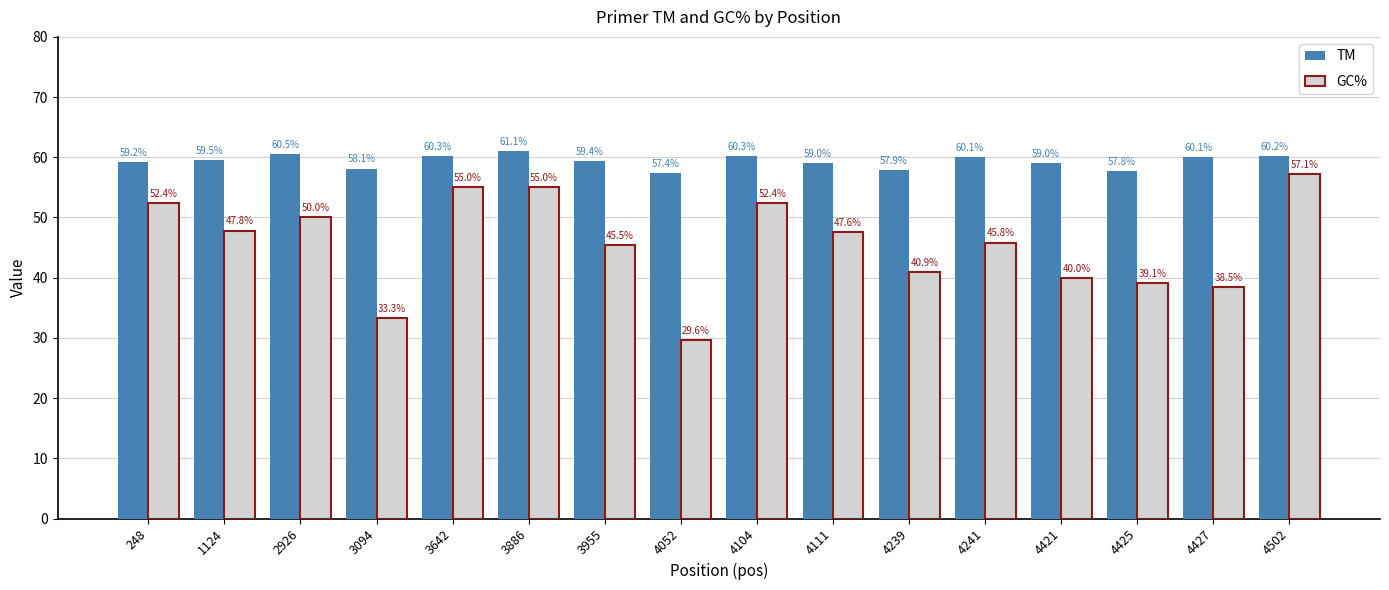

What is the spread (max minus min) of values at 3955?

13.9